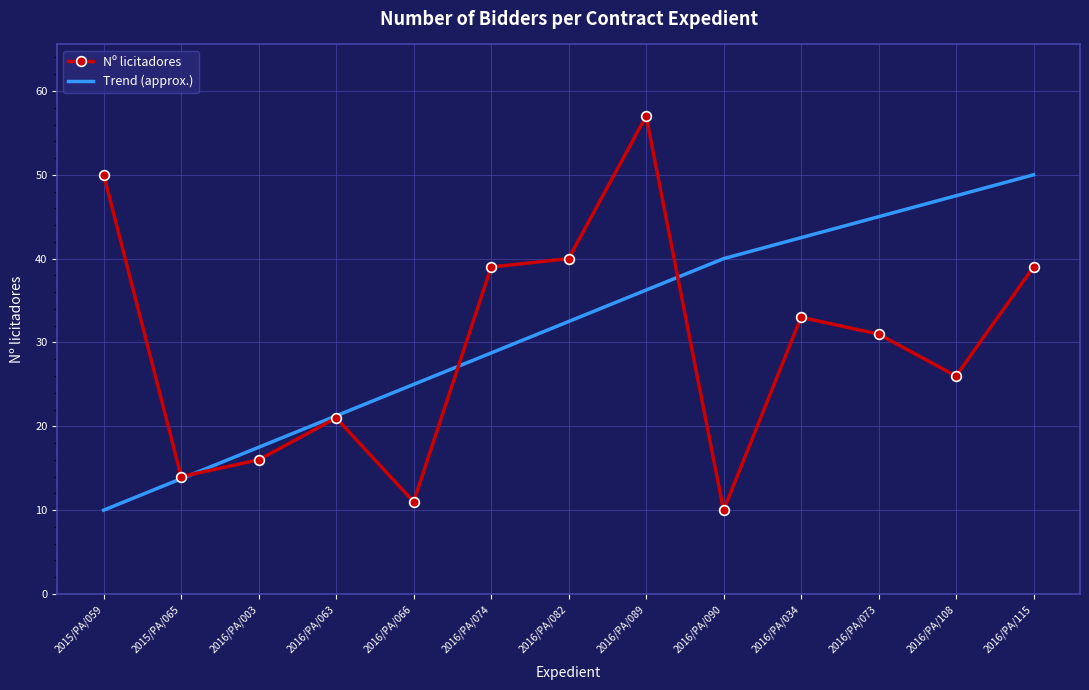

What is the total value across all series at 2016/PA/090?

50.0